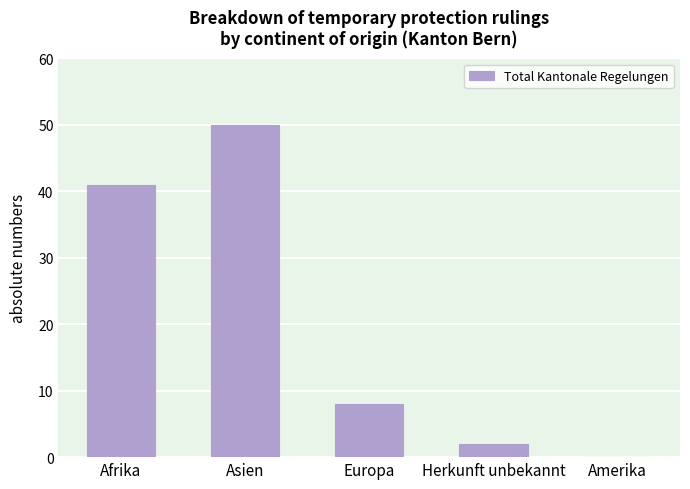

What is the difference between the values at Asien and Herkunft unbekannt?

48